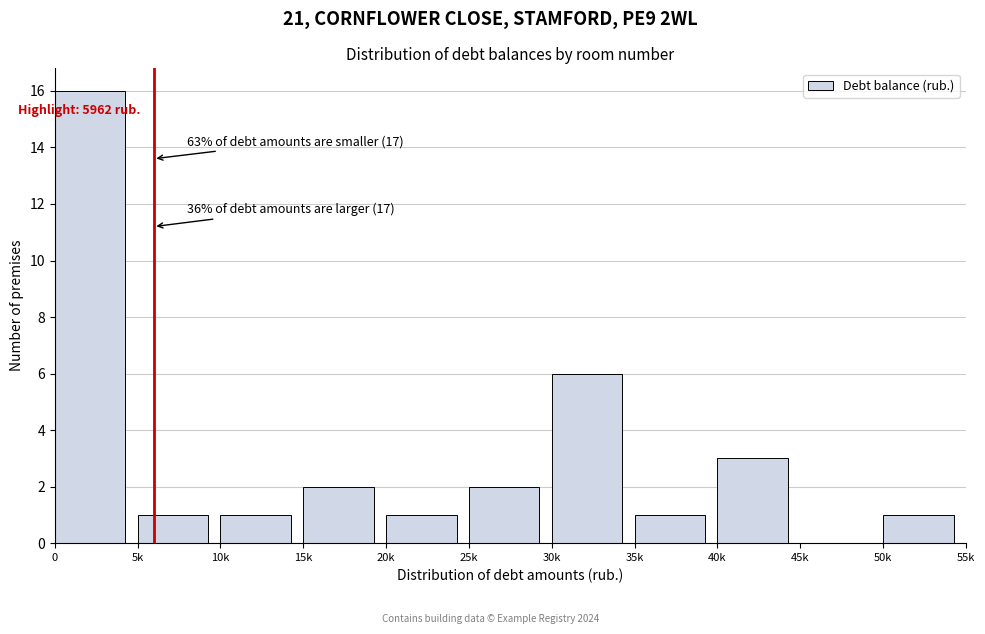

Reading left to right, what are all the values shown in this chart?

0=16	5k=1	10k=1	15k=2	20k=1	25k=2	30k=6	35k=1	40k=3	45k=0	50k=1